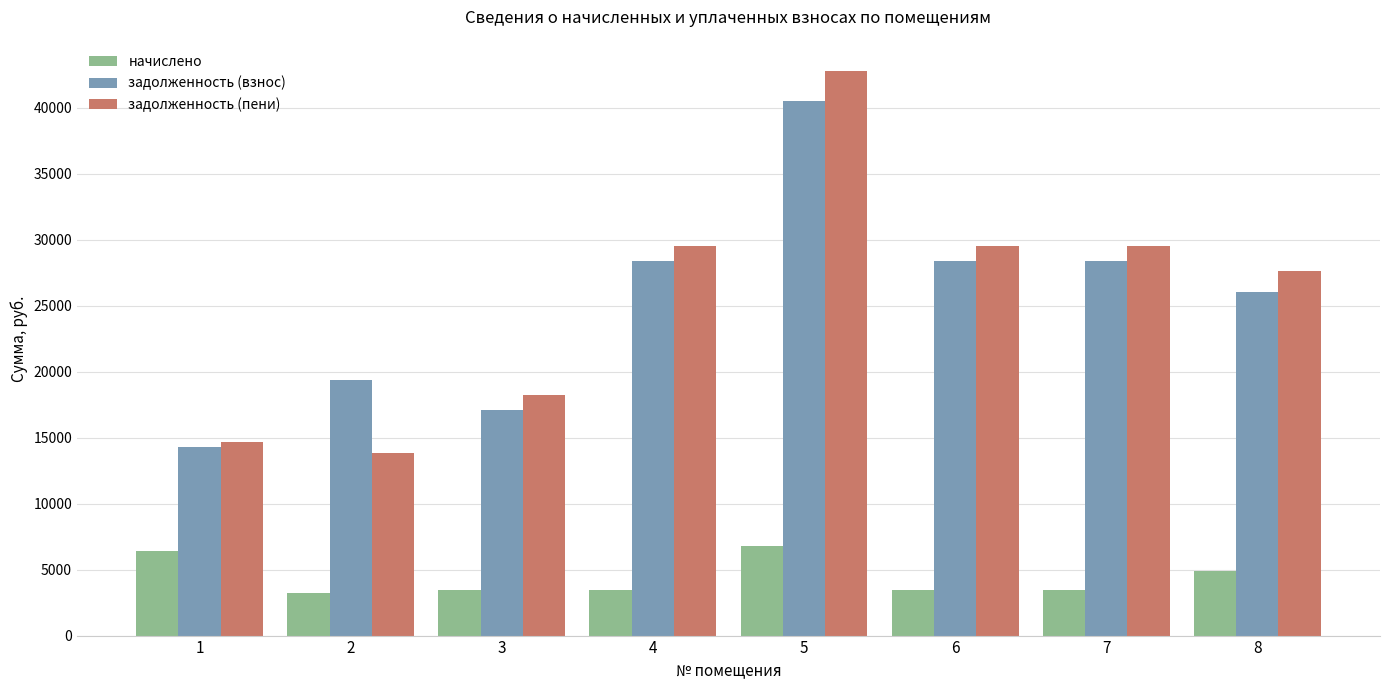

What is the approximate value of задолженность (пени) at 1?

14680.0